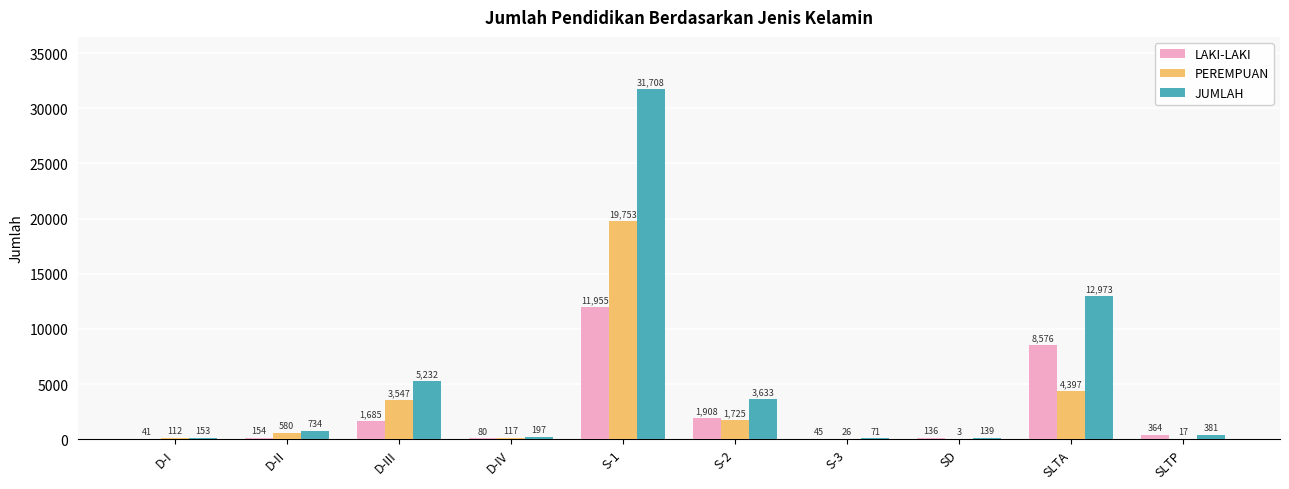

Is the value of PEREMPUAN at D-IV greater than the value of LAKI-LAKI at D-III?

No